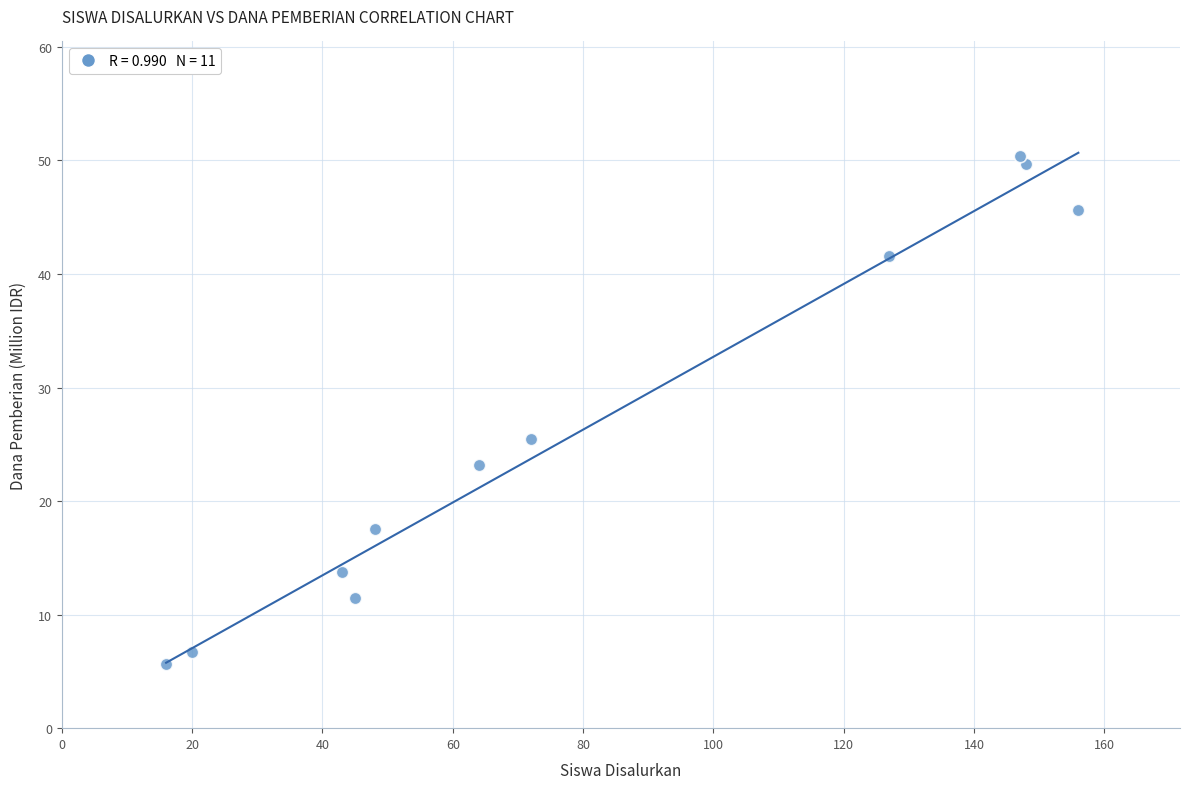

What Y value in the scatter plot is closest to 28?

25.4